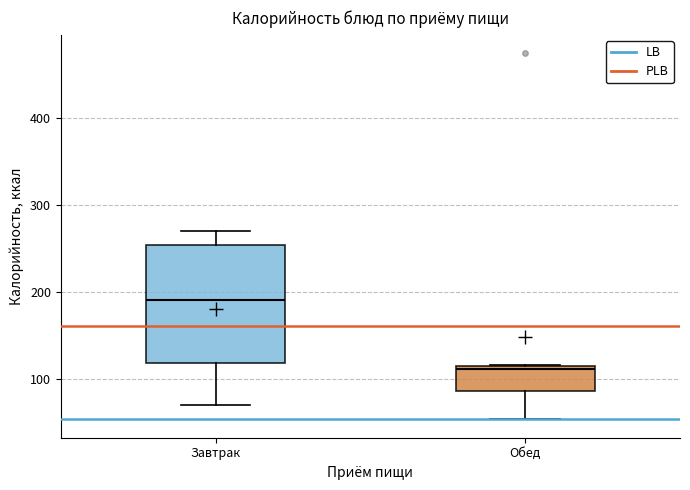

Reading left to right, transcribe this box plot: for each box, give where its median line is, the range the box spans, and where its two whiskers end, as read against the y-axis. The values are not printed on the chart, so give them approximately, as read against the axis.

Завтрак: median 190, box 120 to 250, whiskers 70 to 270
Обед: median 110, box 90 to 120, whiskers 50 to 120